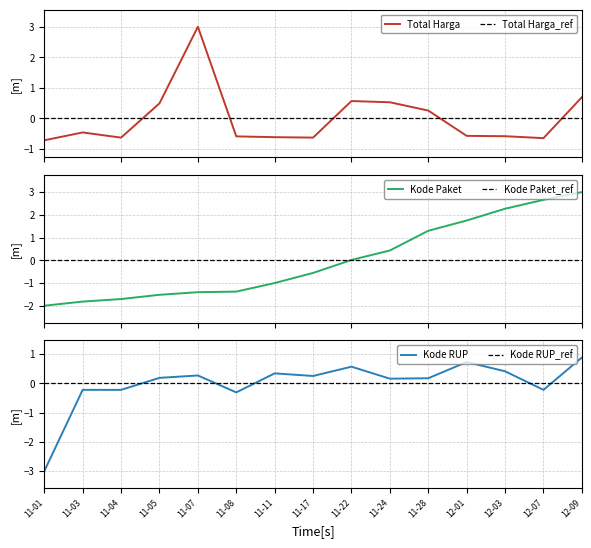

What is the lowest value of the Total Harga series?

-0.7